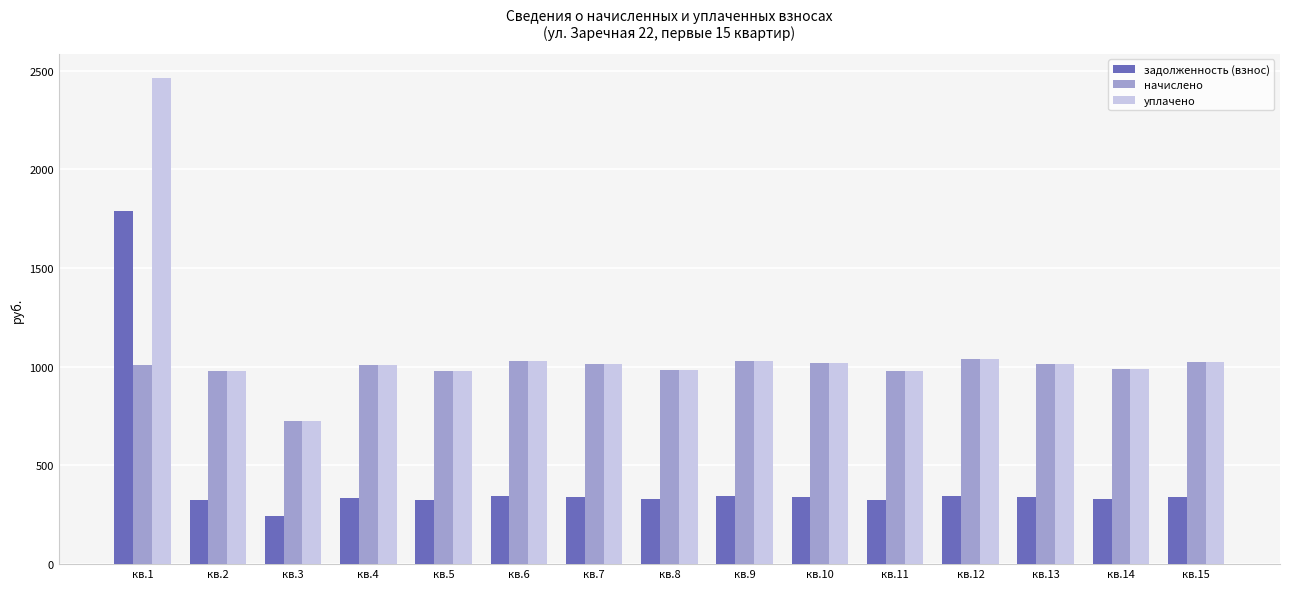

What is the value of the уплачено bar at the 6th from the left?

1028.8